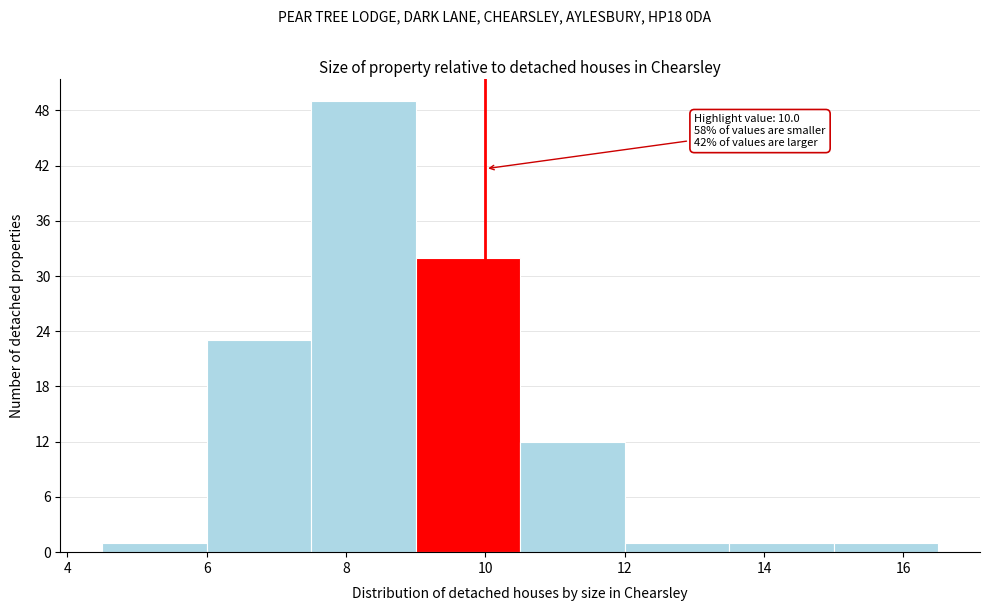

Which range on the x-axis has the tallest bar?

7.5 to 9.0